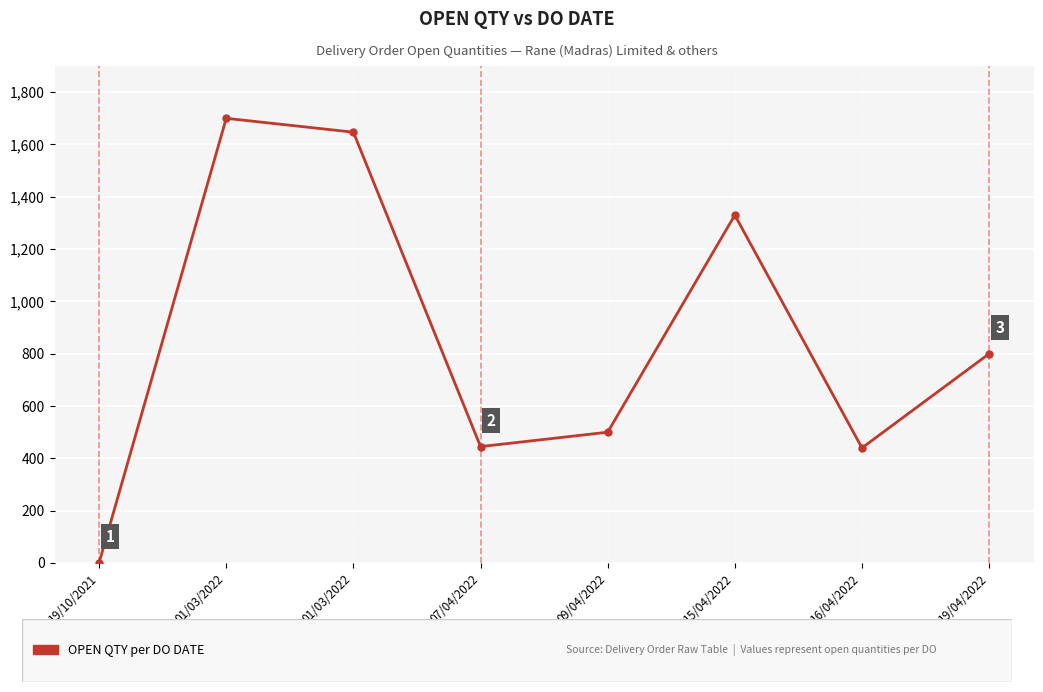

What is the average value?

858